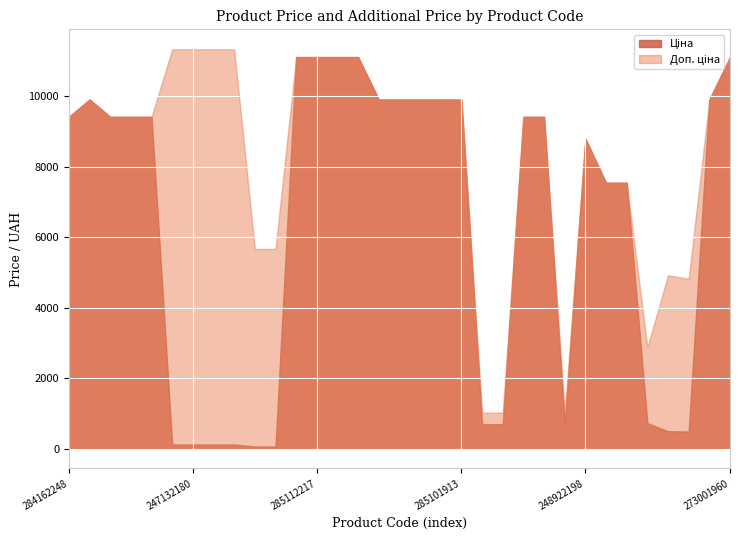

What is the greatest value displayed?

11334.0